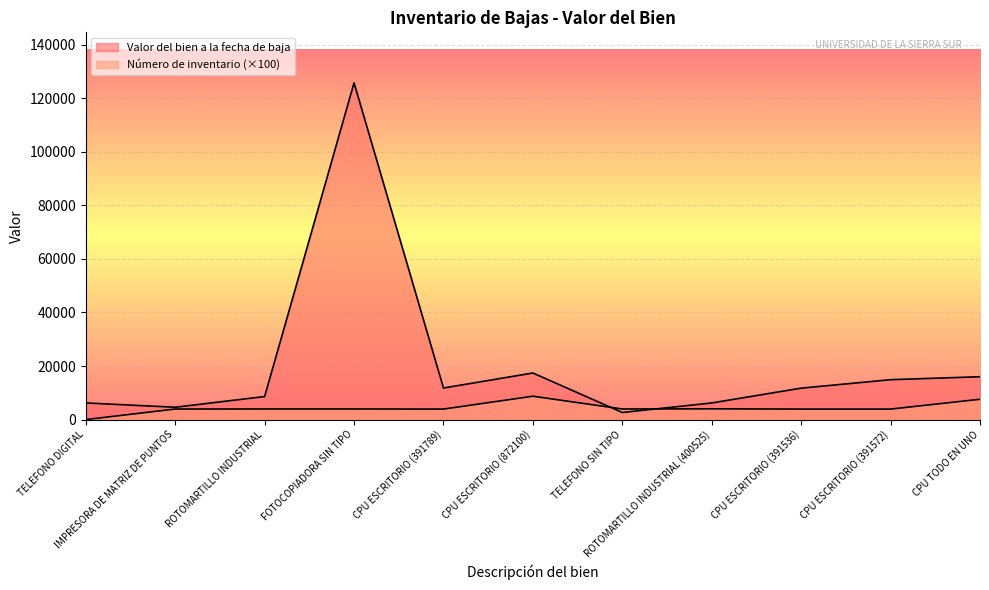

At which category does the chart reach its peak across all series?

FOTOCOPIADORA SIN TIPO